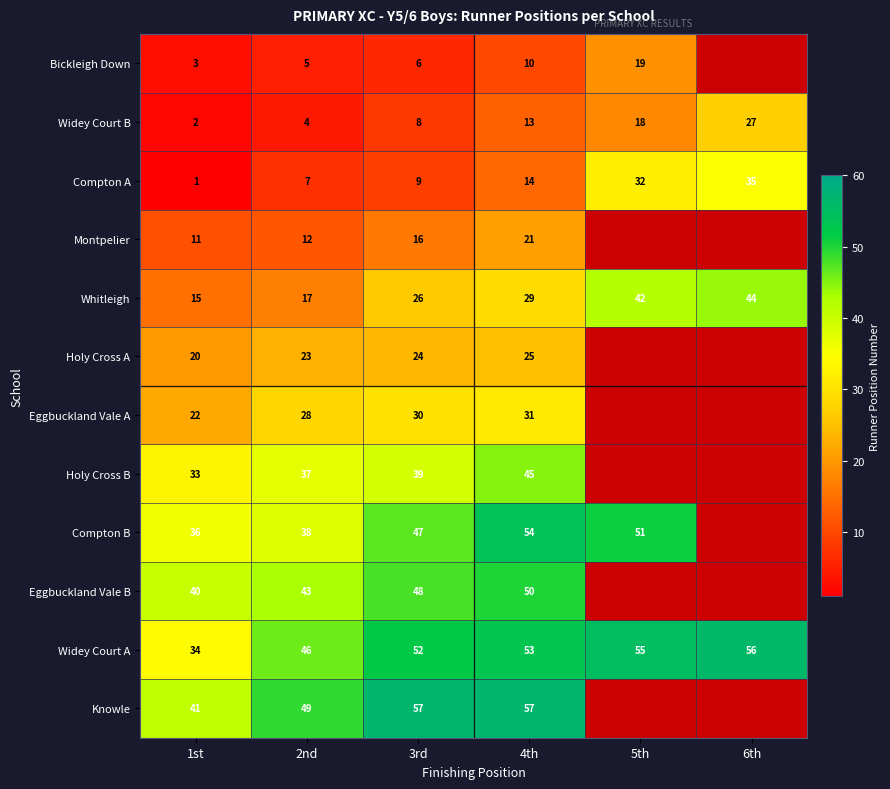

What is the highest value of the Compton A series?

35